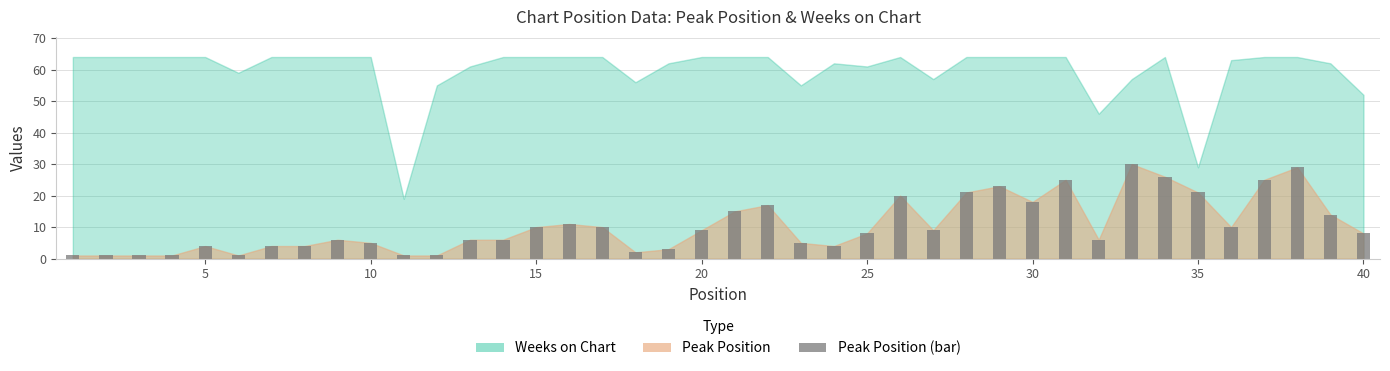

What is the maximum value shown in the chart?

30